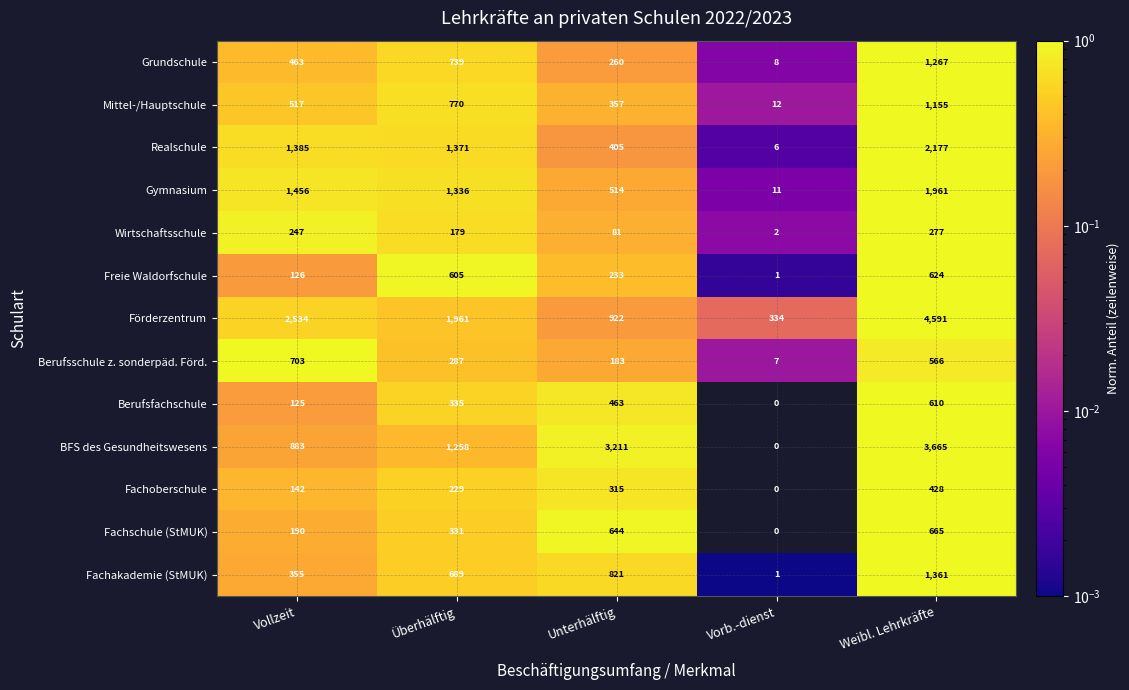

Between Unterhälftig and Weibl. Lehrkräfte, which series saw the biggest shift?

Förderzentrum